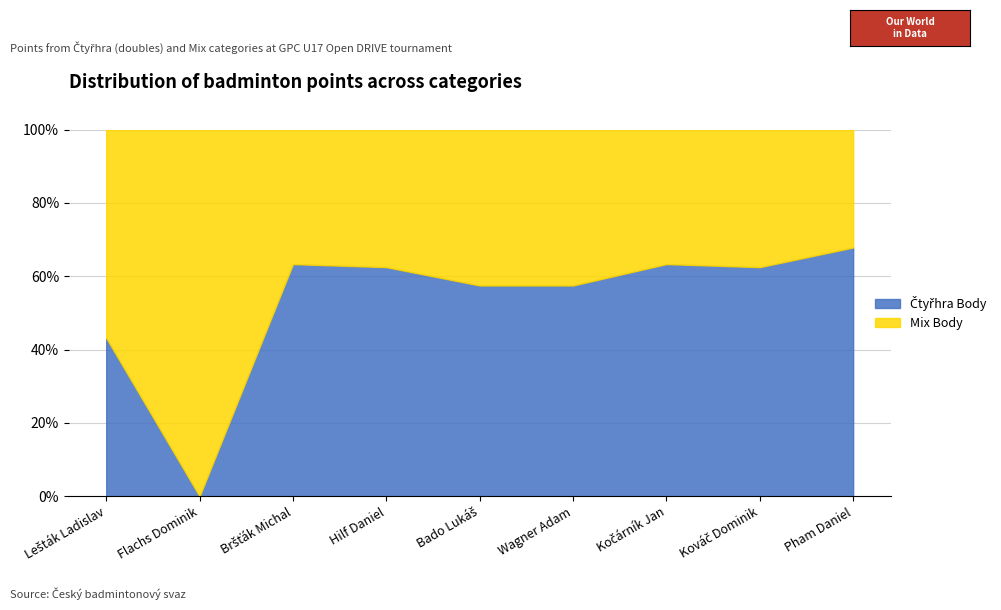

Reading left to right, what are all the values shown in this chart?

Čtyřhra Body: Lešták Ladislav=114	Flachs Dominik=0	Bršťák Michal=114	Hilf Daniel=150	Bado Lukáš=138	Wagner Adam=138	Kočárník Jan=114	Kováč Dominik=150	Pham Daniel=114
Mix Body: Lešták Ladislav=150	Flachs Dominik=138	Bršťák Michal=66	Hilf Daniel=90	Bado Lukáš=102	Wagner Adam=102	Kočárník Jan=66	Kováč Dominik=90	Pham Daniel=54